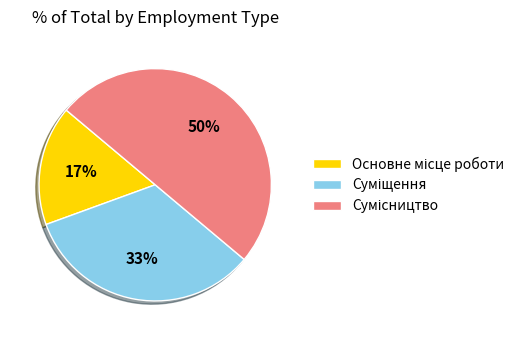

To the nearest percent, what is the difference between the largest and smallest slice percentages?

33%